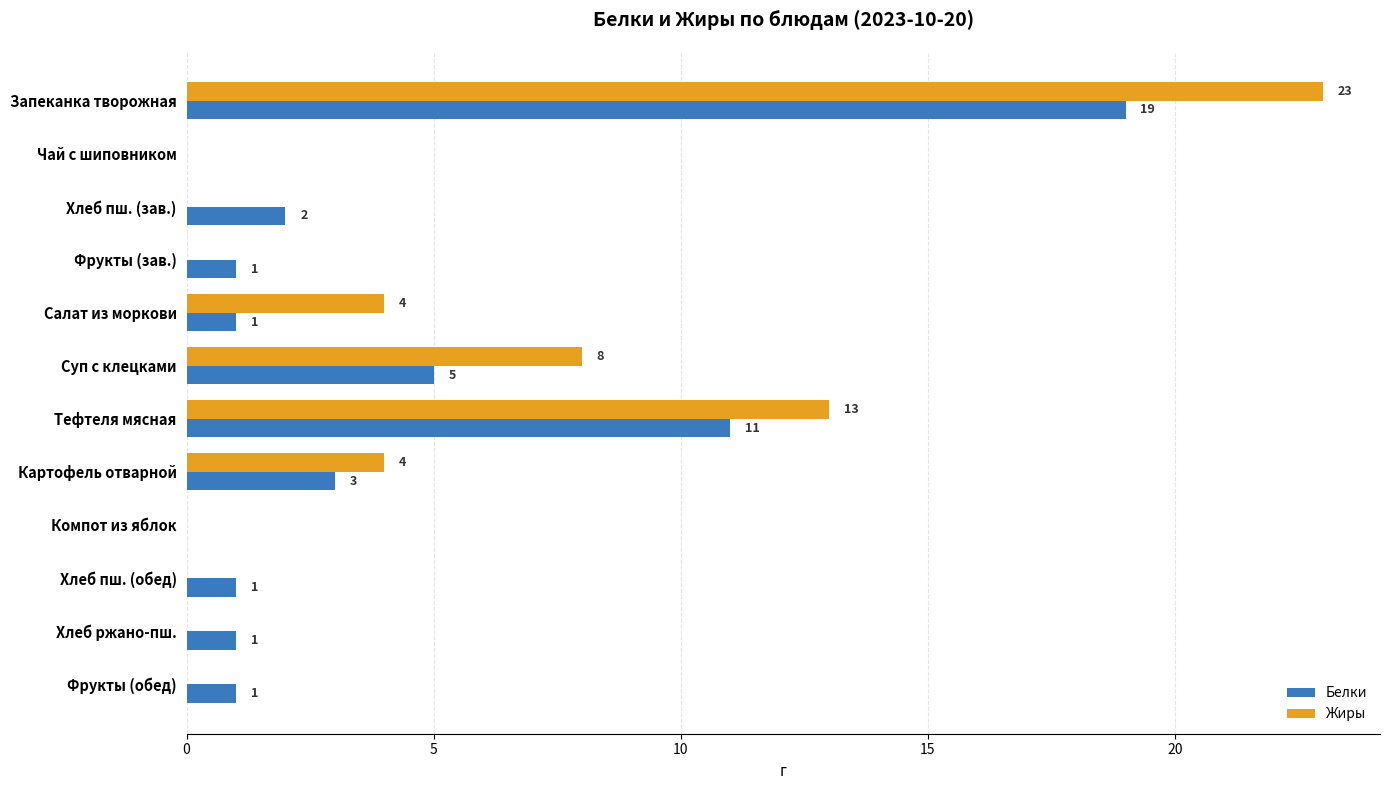

Which category has the highest value in the Жиры series?

Запеканка творожная